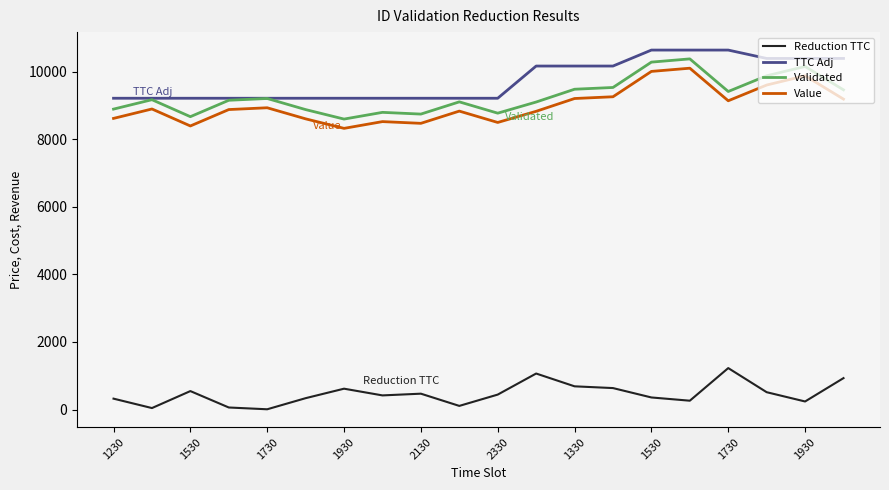

True or false: Value and TTC Adj intersect in this chart.

False